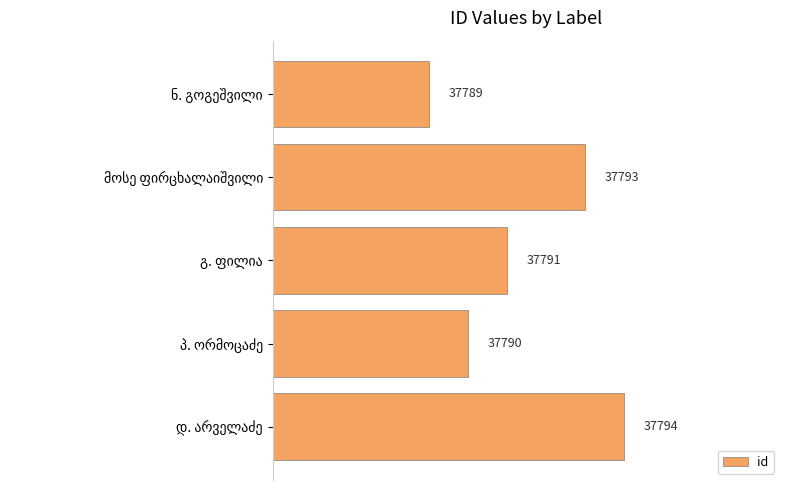

What is the difference between the second highest and second lowest values?

3